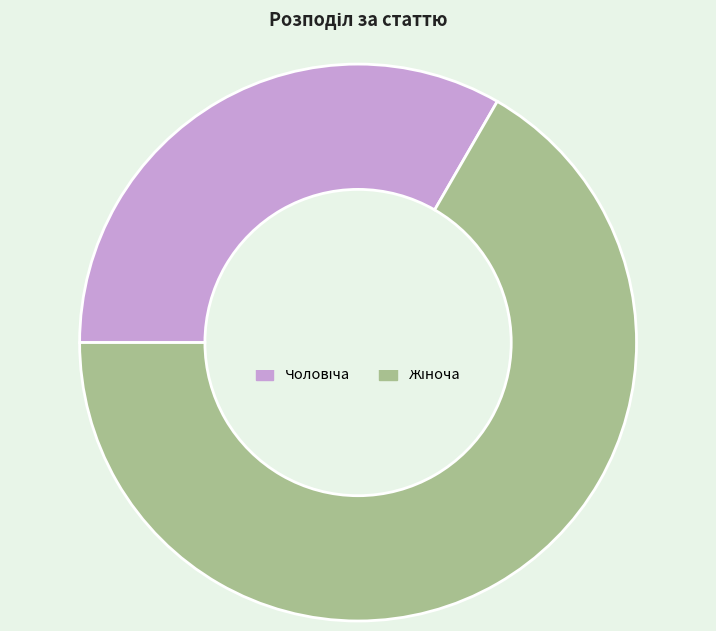

Between Чоловіча and Жіноча, which is larger?

Жіноча